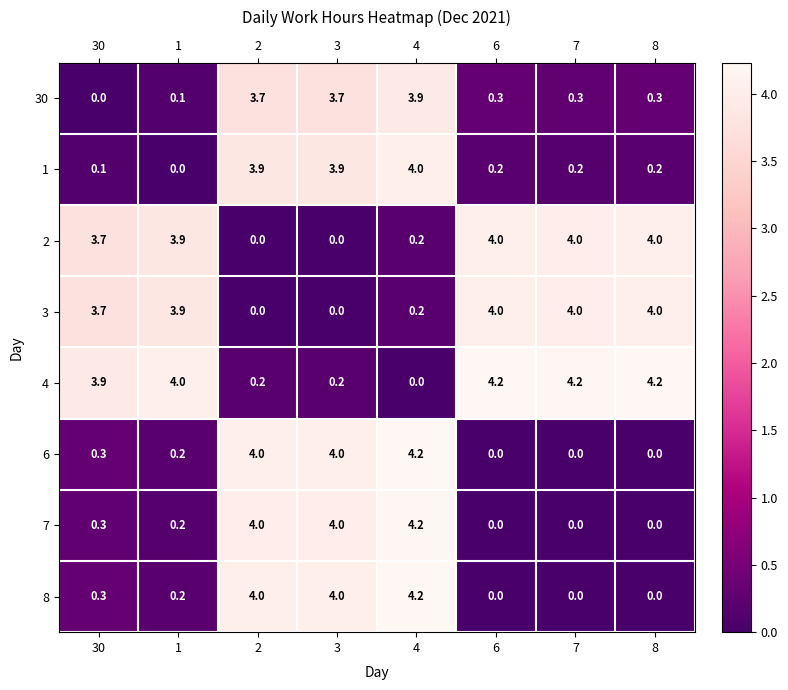

What is the average value of the 2 series?

2.5